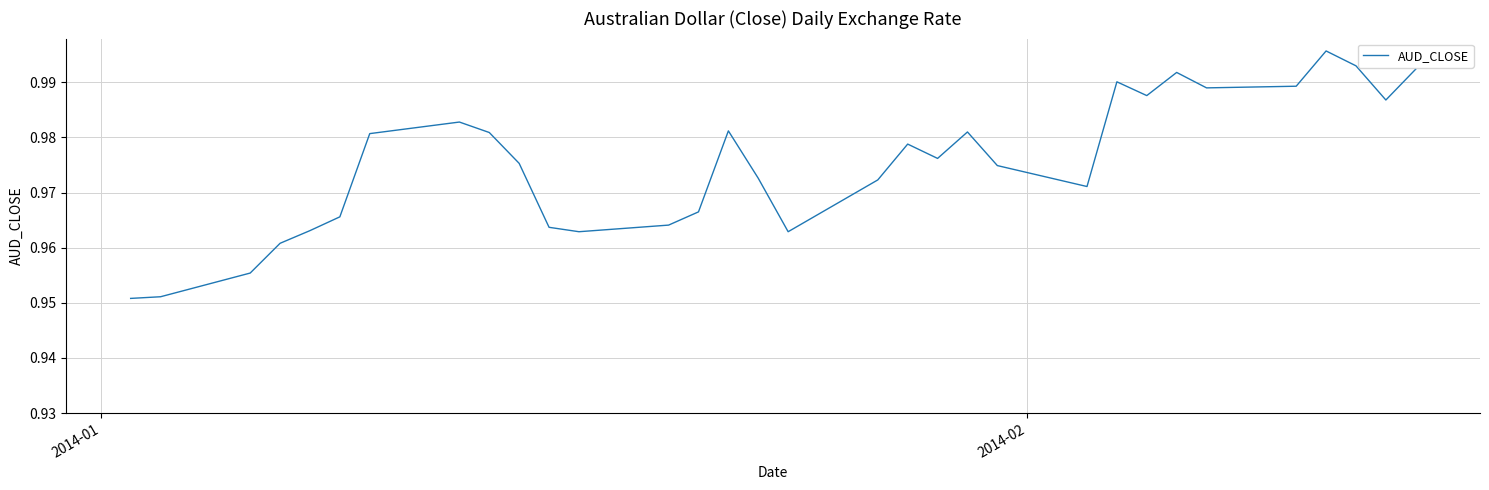

Does the chart display data point markers on the line(s)?

No